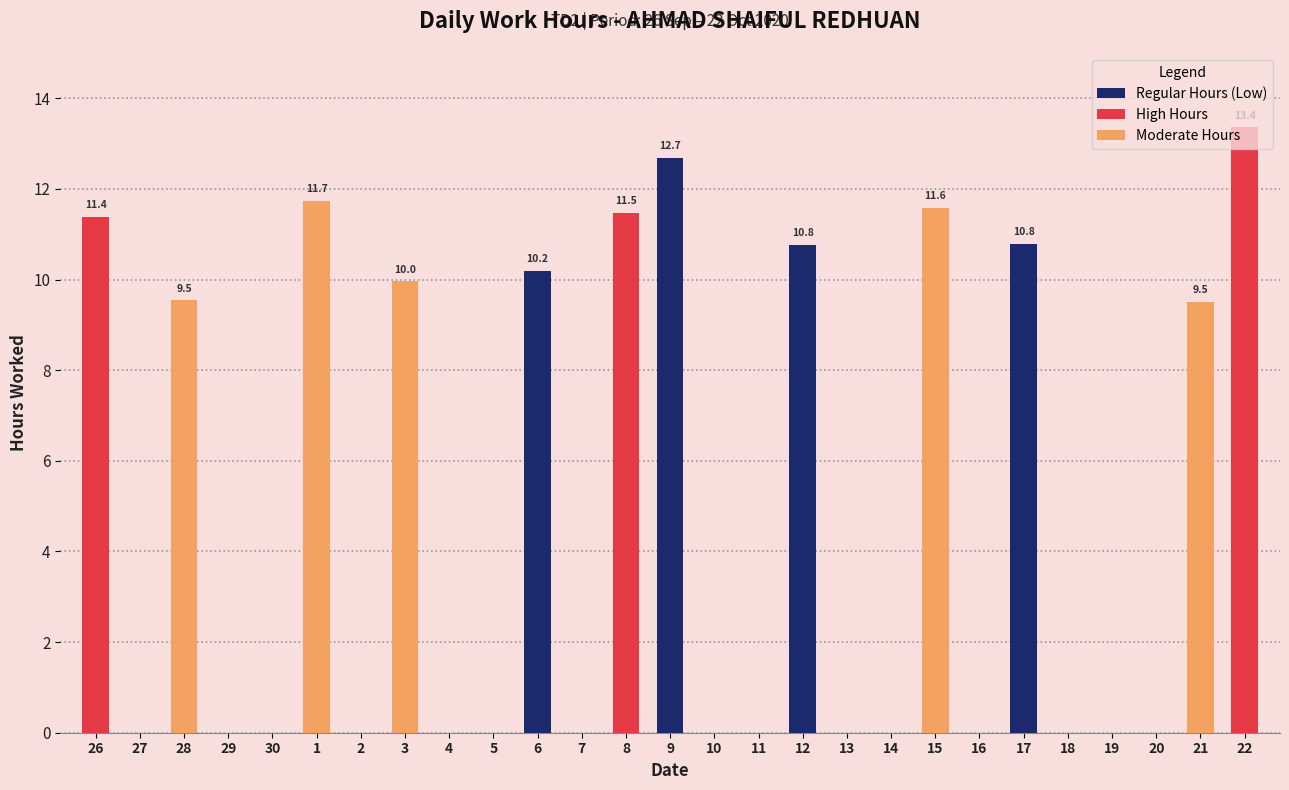

What is the sum of all values?

133.0